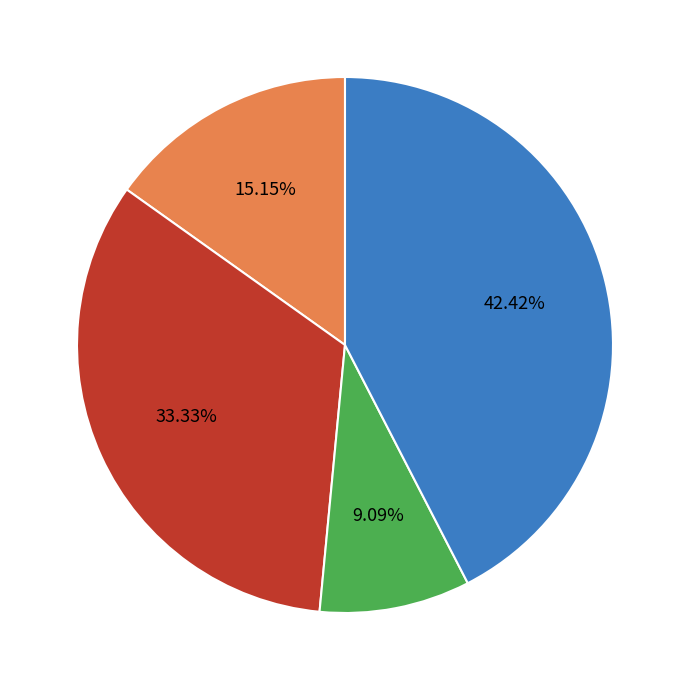

To the nearest percent, what is the combined percentage of CLAIMS MADE and OCURRENCIA?

48%